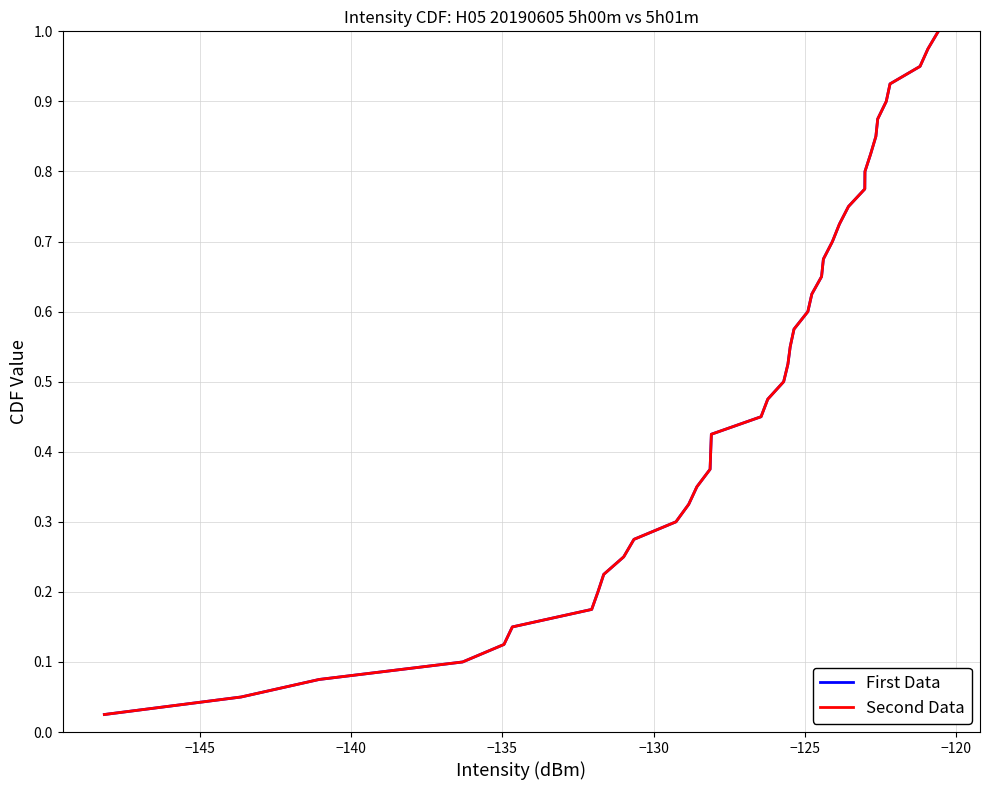

True or false: Second Data and First Data intersect in this chart.

False